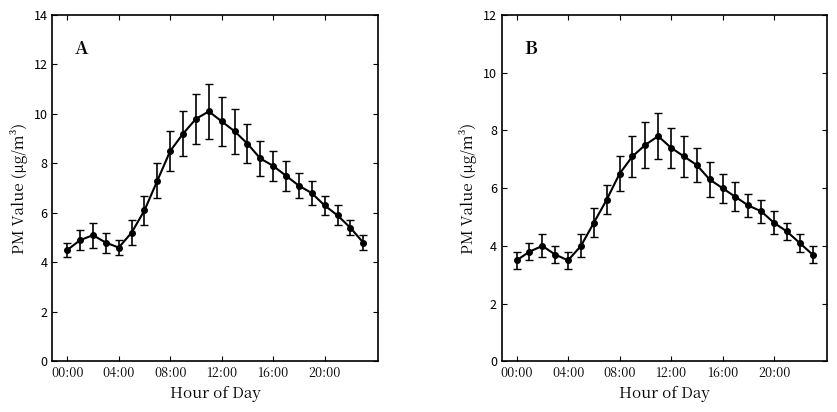

Where does the P1 series first go above 7?

07:00